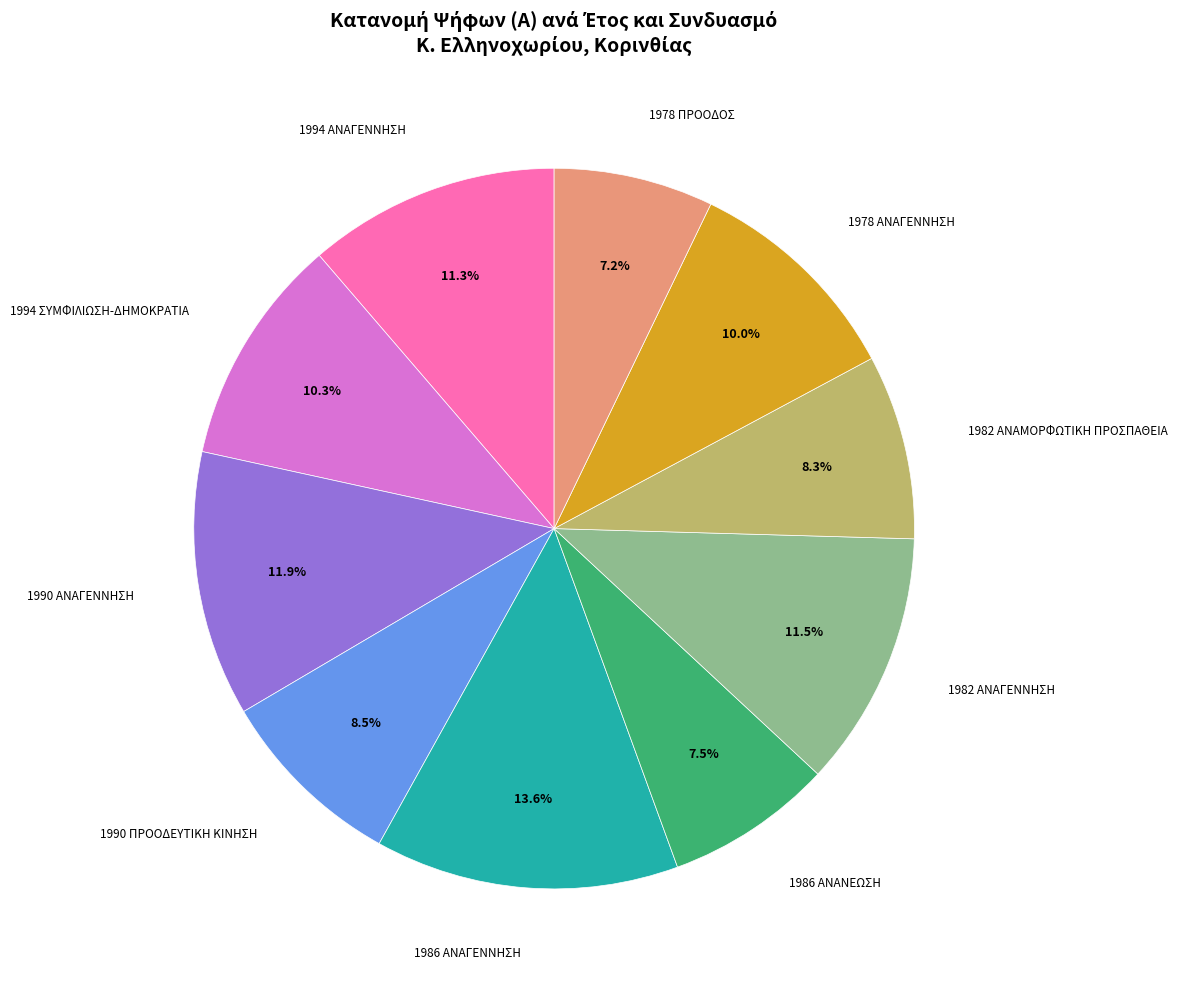

Is there any slice that represents more than half of the pie?

No